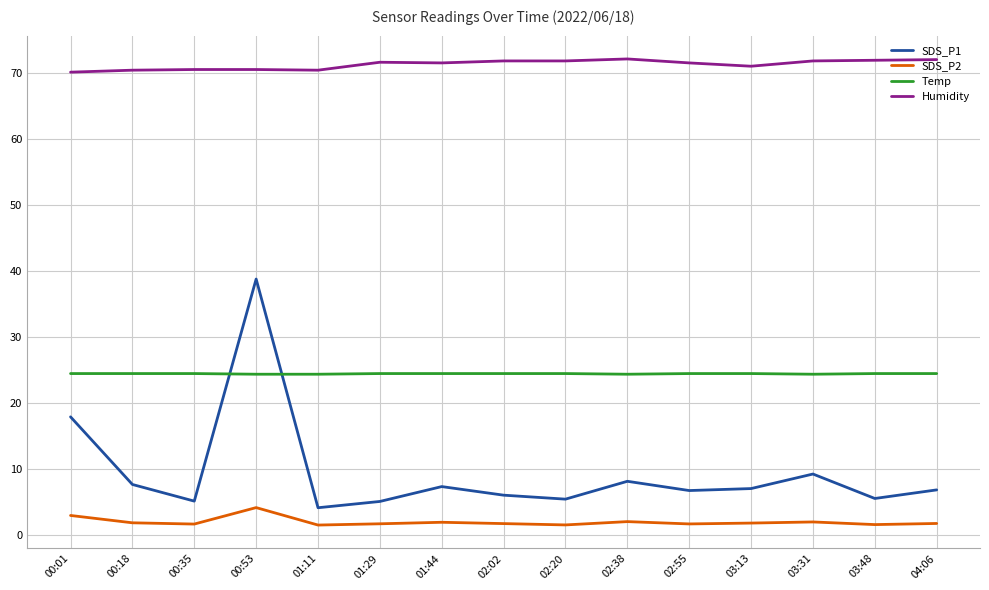

The Temp series shows 41.9 at 00:35. True or false?

False